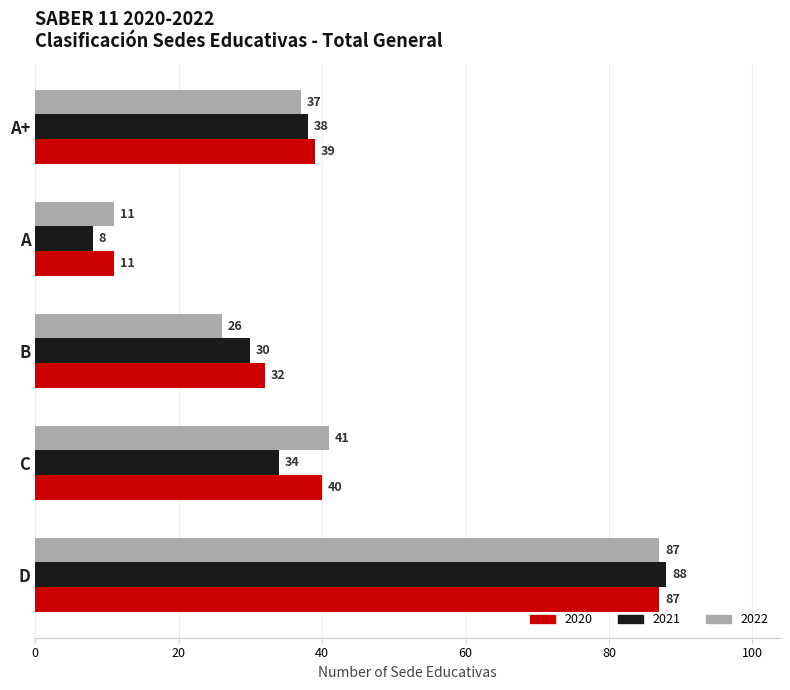

True or false: 2021 has a value of 38 at A+.

True